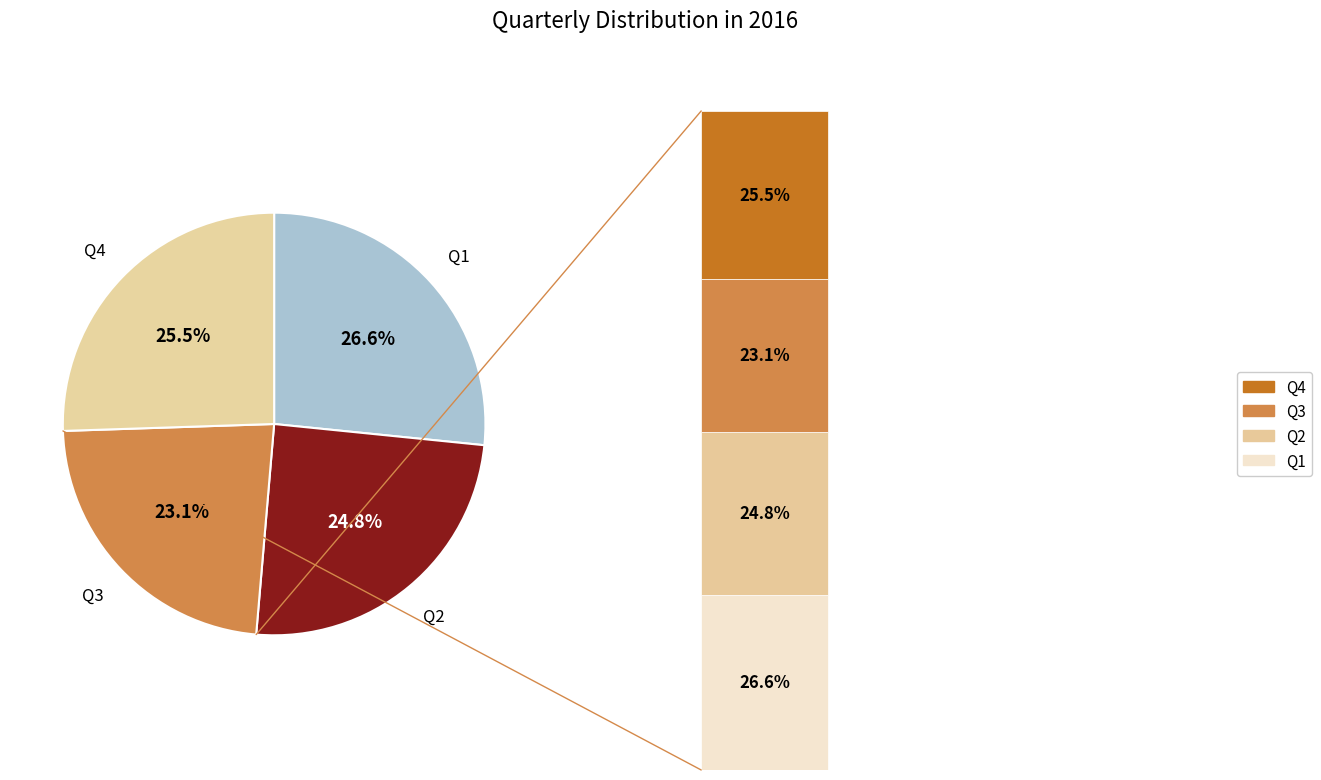

To the nearest percent, what is the combined percentage of Q2 and Q4?

50%